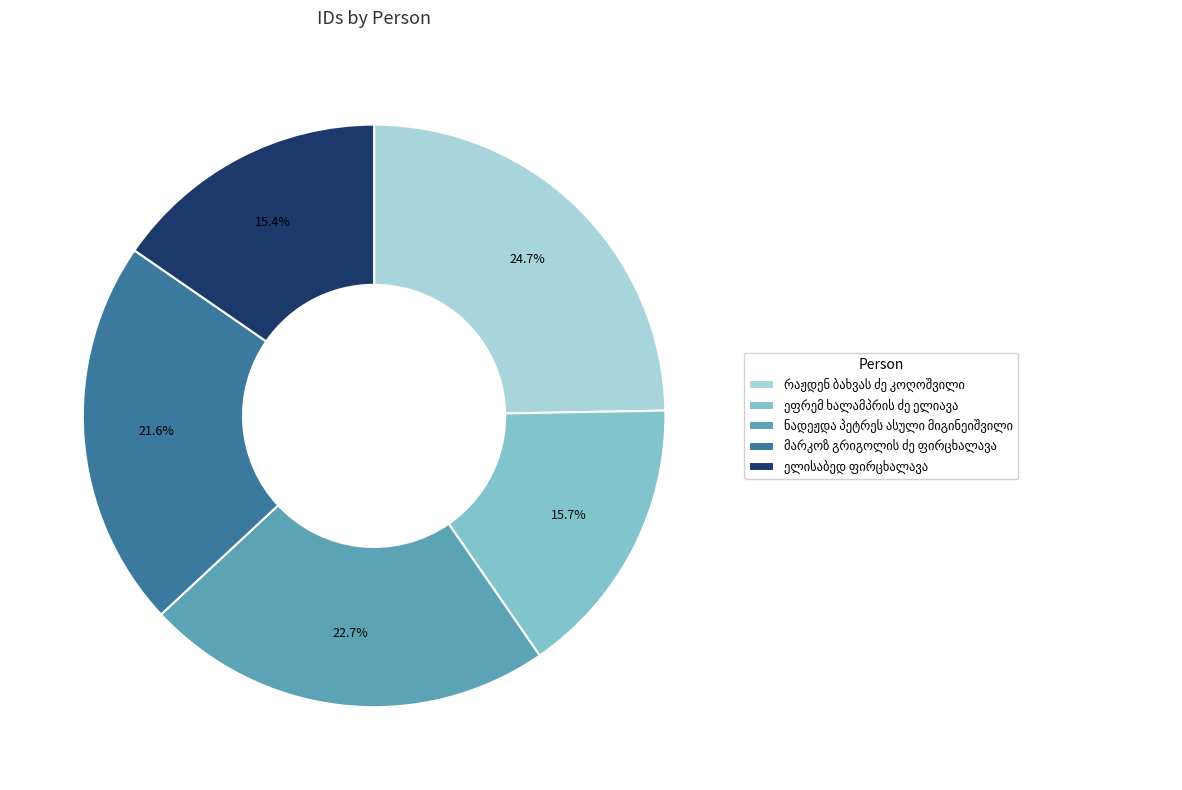

Count the number of slices in the pie.

5